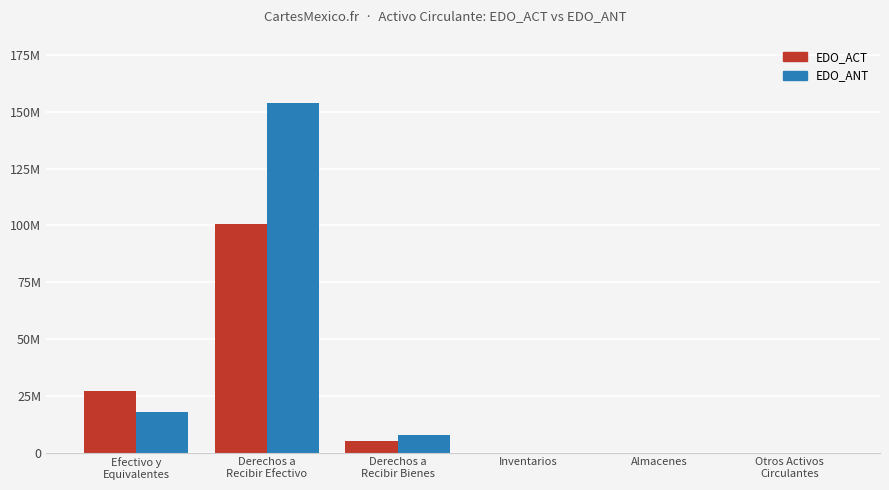

What are all the series names shown in the legend?

EDO_ACT, EDO_ANT